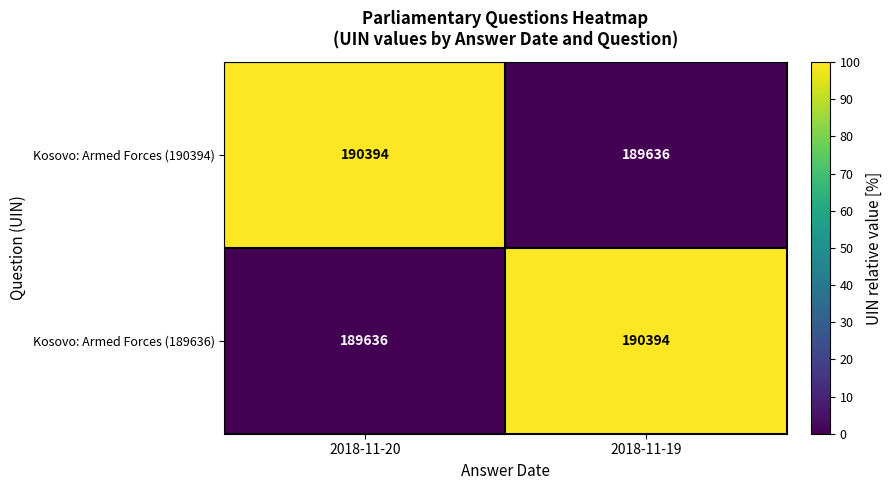

What is the difference between the highest and lowest values at 2018-11-20?

758